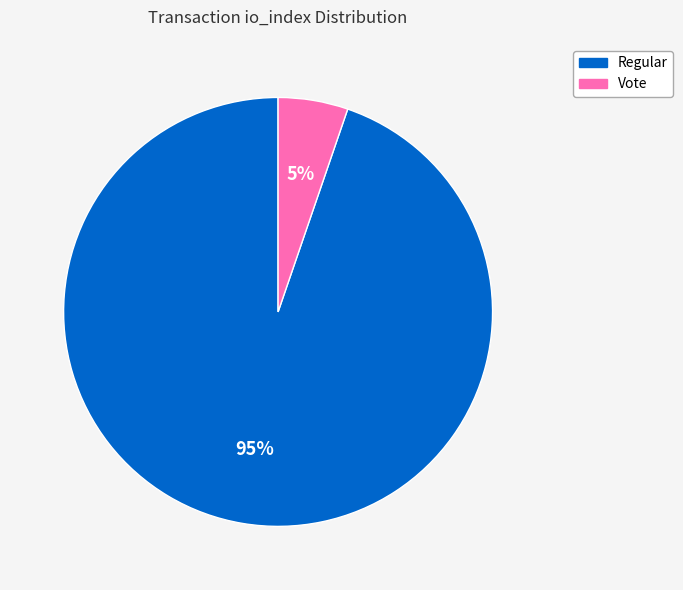

Between Vote and Regular, which is larger?

Regular